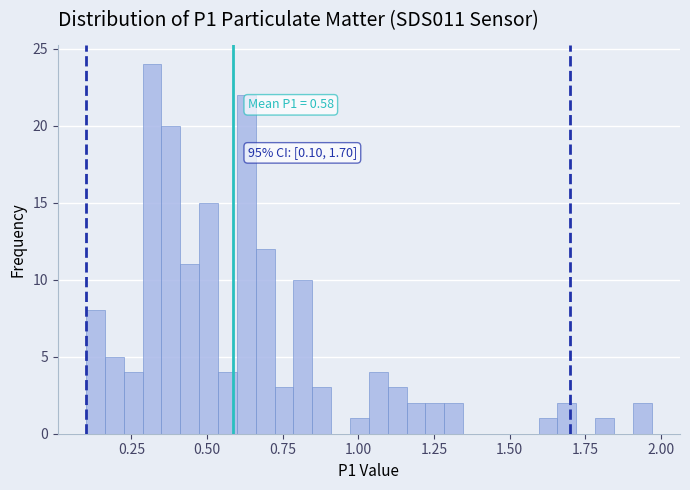

Read against the x-axis, roughly where is the centre of the tallest bar?

0.30